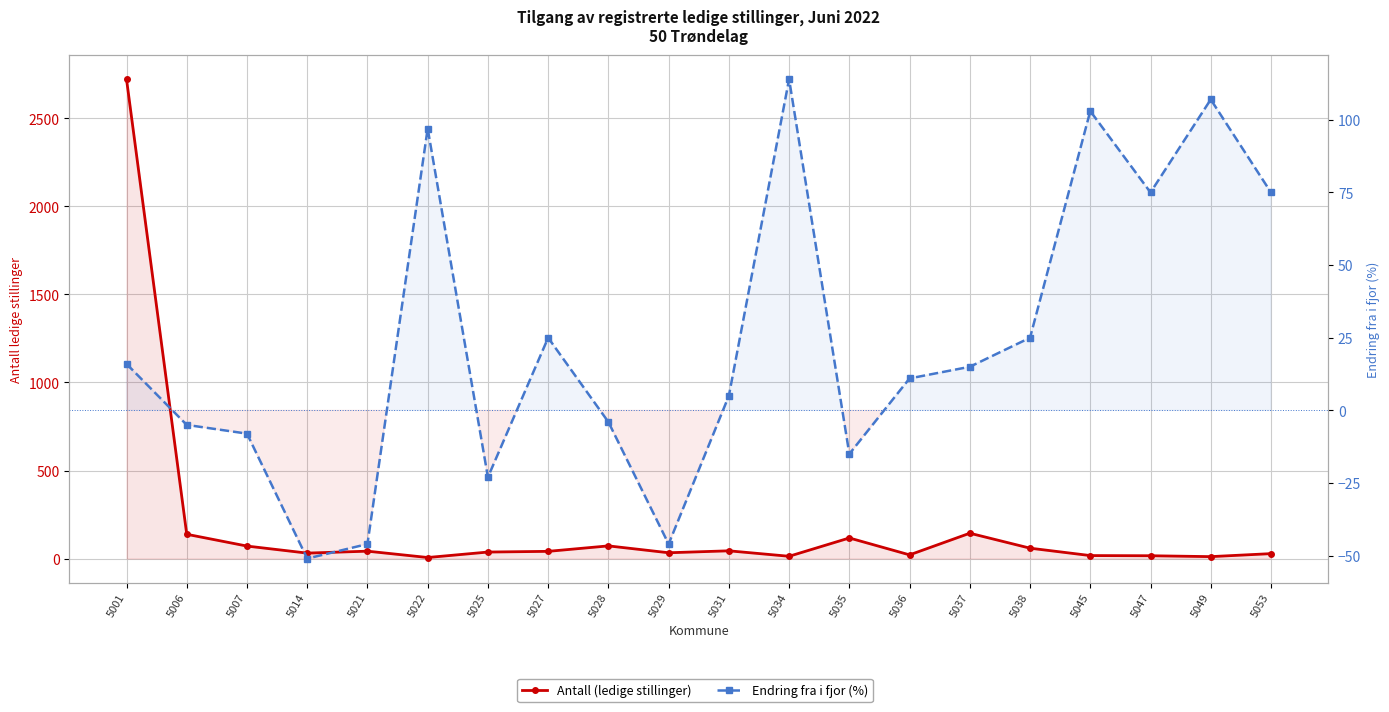

Is this an area chart (filled region under the line)?

No